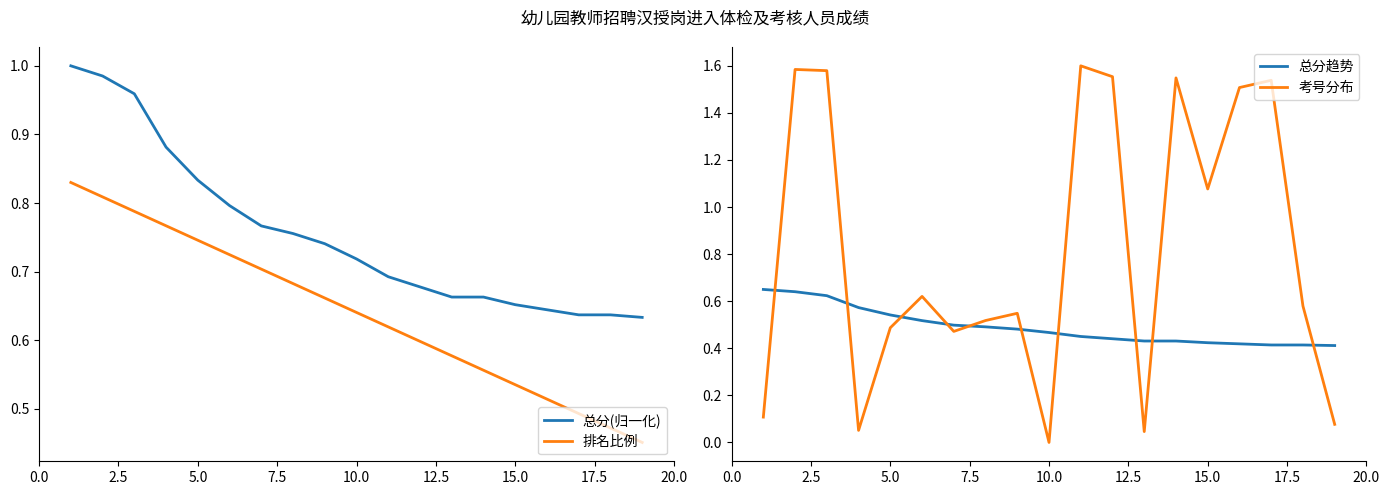

Is it true that 总分(归一化) equals 1.0 at 15.0?

False